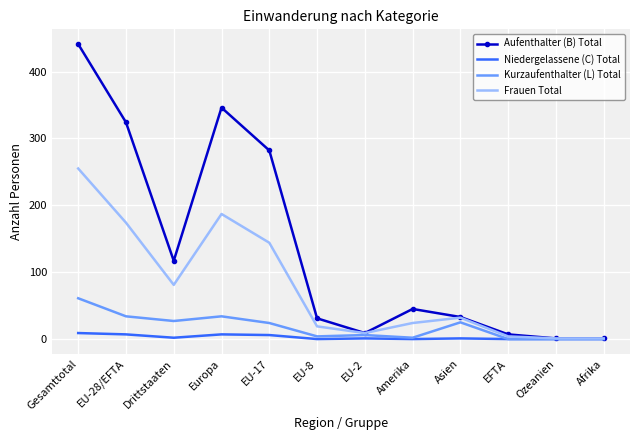

The Kurzaufenthalter (L) Total series shows 17 at EU-28/EFTA. True or false?

False